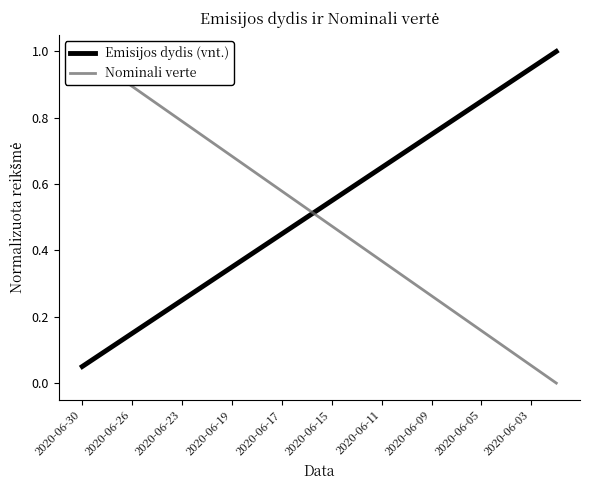

At which label is Emisijos dydis (vnt.) closest to 0?

2020-06-30